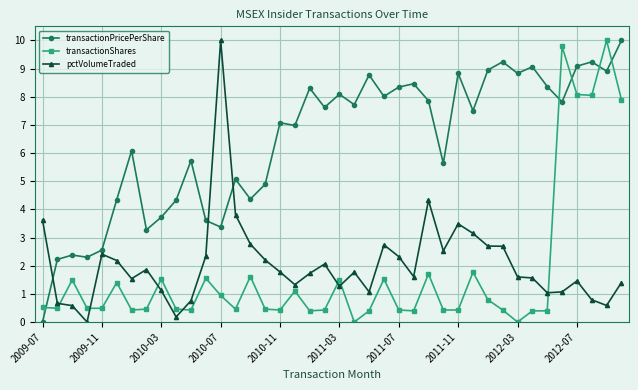

True or false: pctVolumeTraded has more than 1 interior local peaks.

True